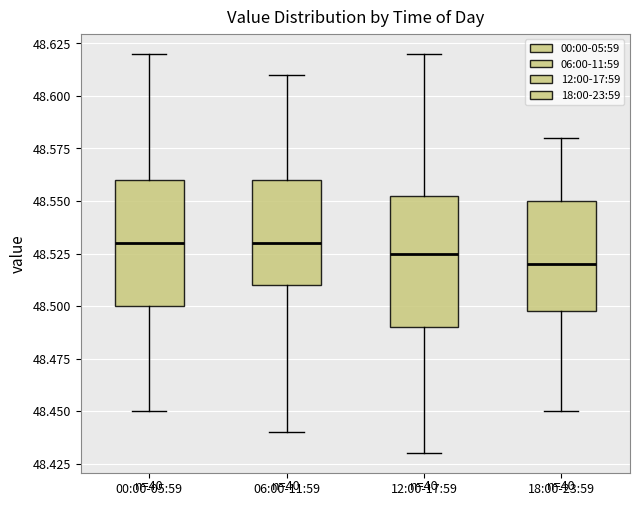

Where does the lower whisker of the box for 12:00-17:59 end on the y-axis? The values are not printed on the chart, so give them approximately, as read against the axis.

48.430